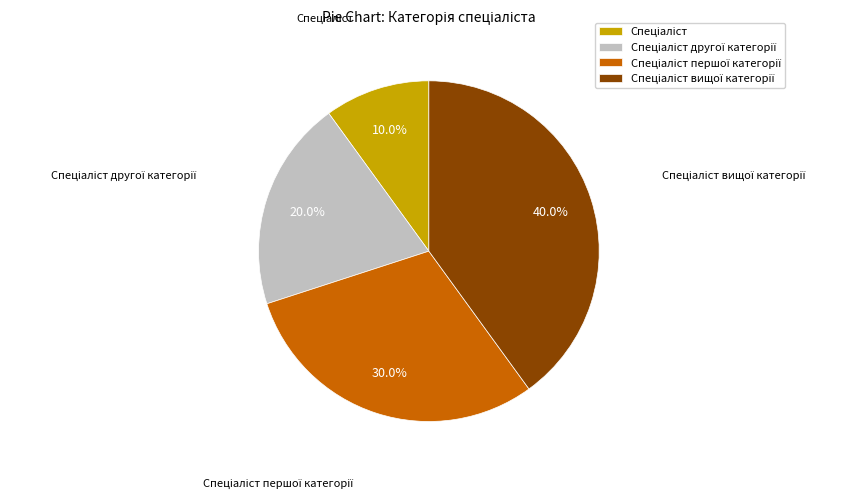

Count the number of slices in the pie.

4